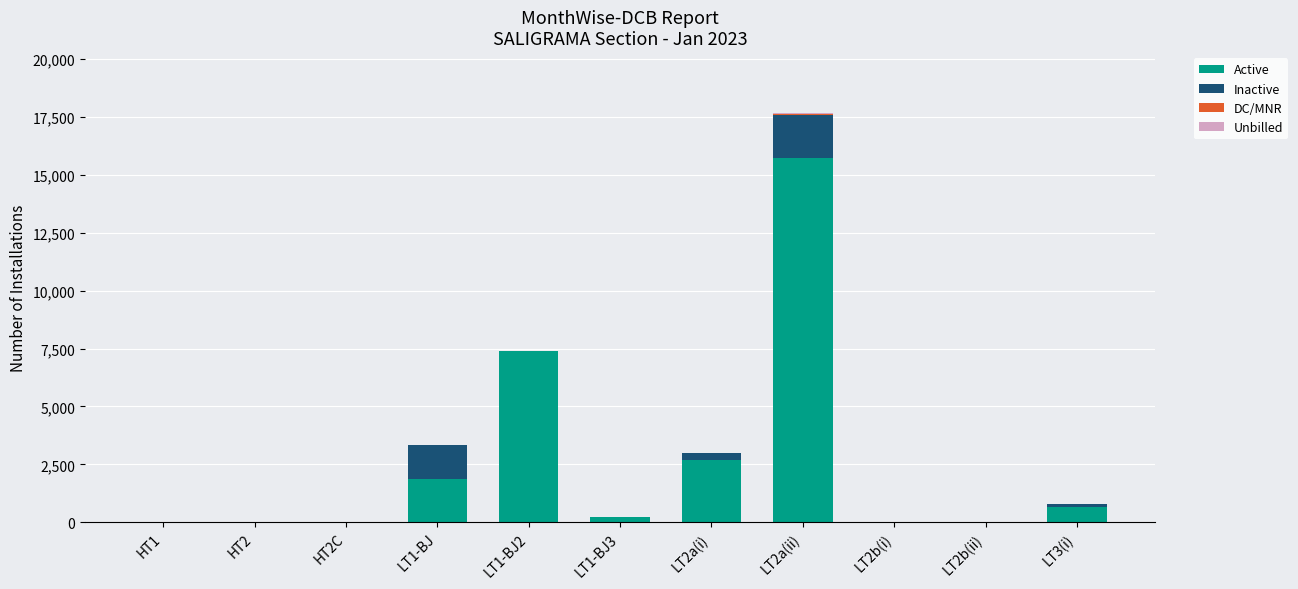

Are the bars horizontal?

No